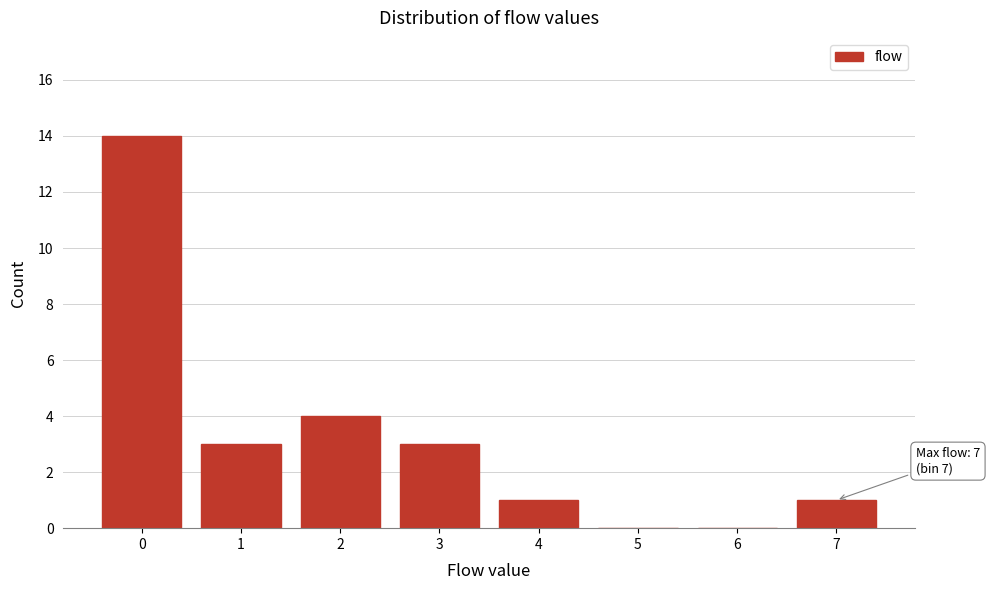

Reading right to left, what are all the values shown in this chart?

7=1	6=0	5=0	4=1	3=3	2=4	1=3	0=14